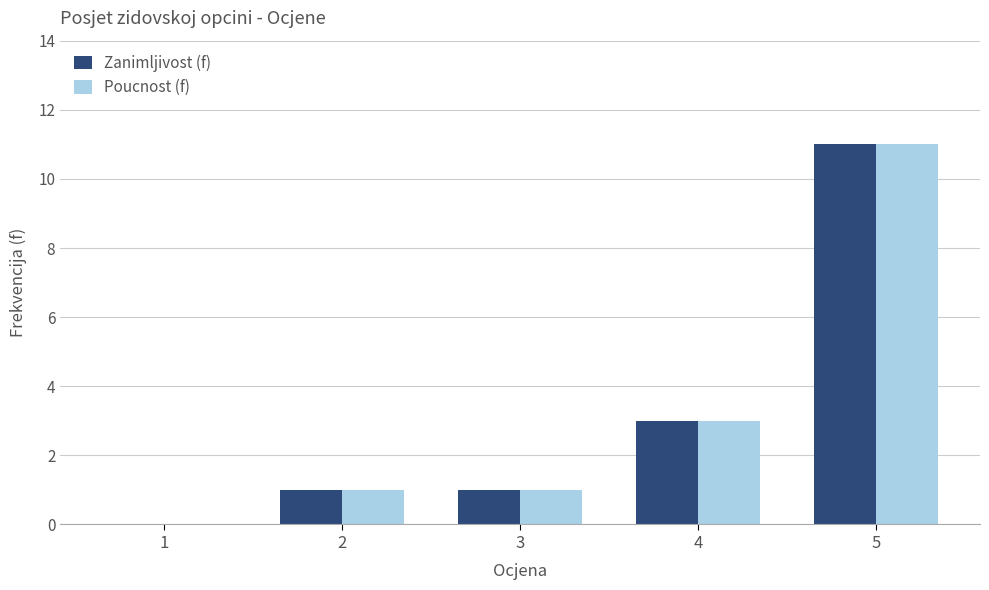

Reading left to right, what are all the values shown in this chart?

Zanimljivost (f): 1=0	2=1	3=1	4=3	5=11
Poucnost (f): 1=0	2=1	3=1	4=3	5=11